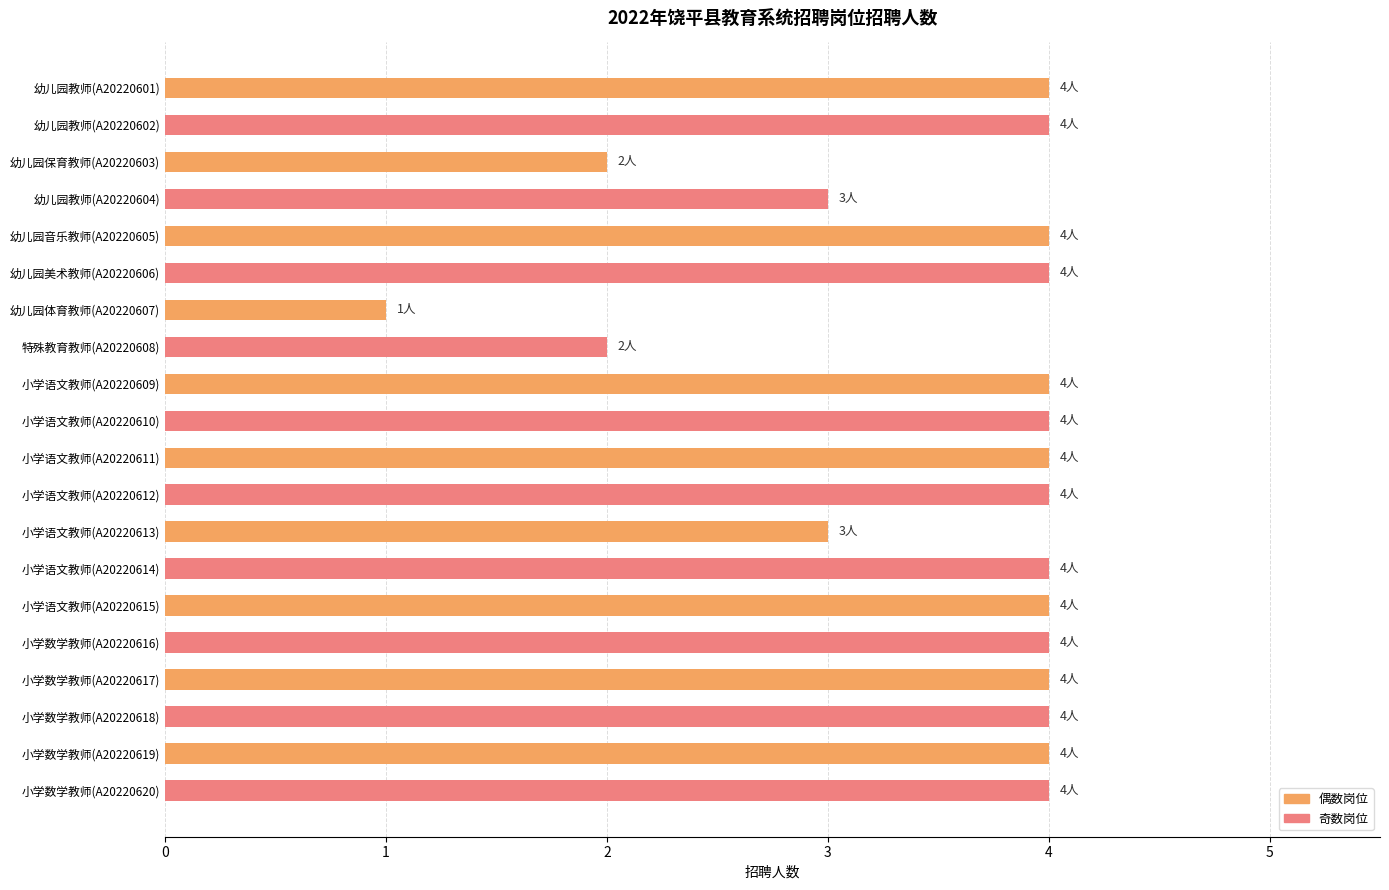

Count the number of categories in the chart.

20